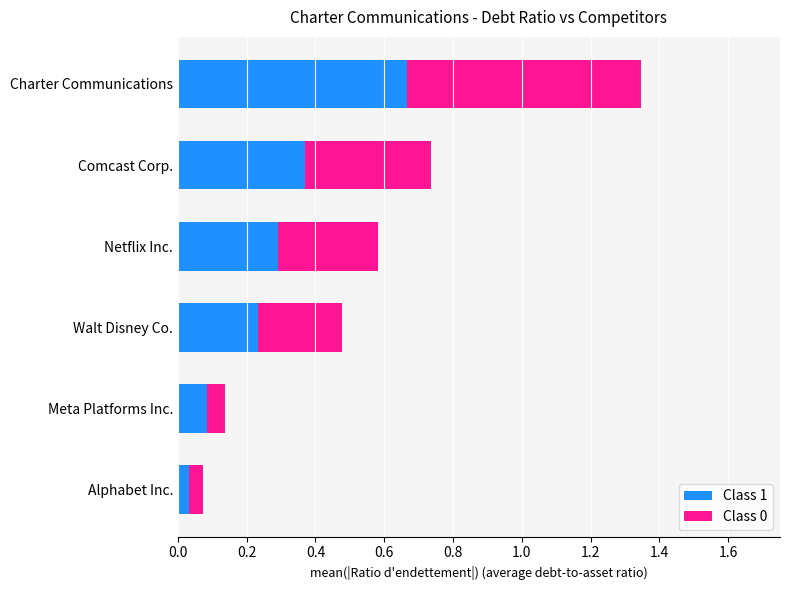

At which category is the sum across all series the highest?

Charter Communications